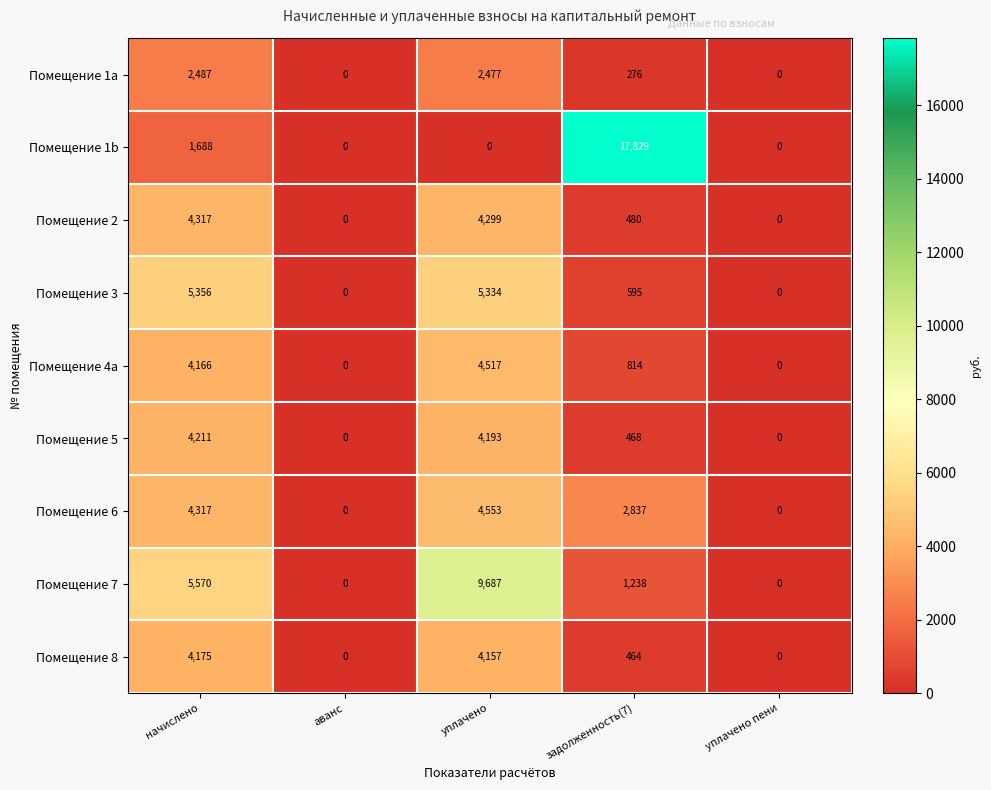

Which series has the largest range (max minus min)?

Помещение 1b